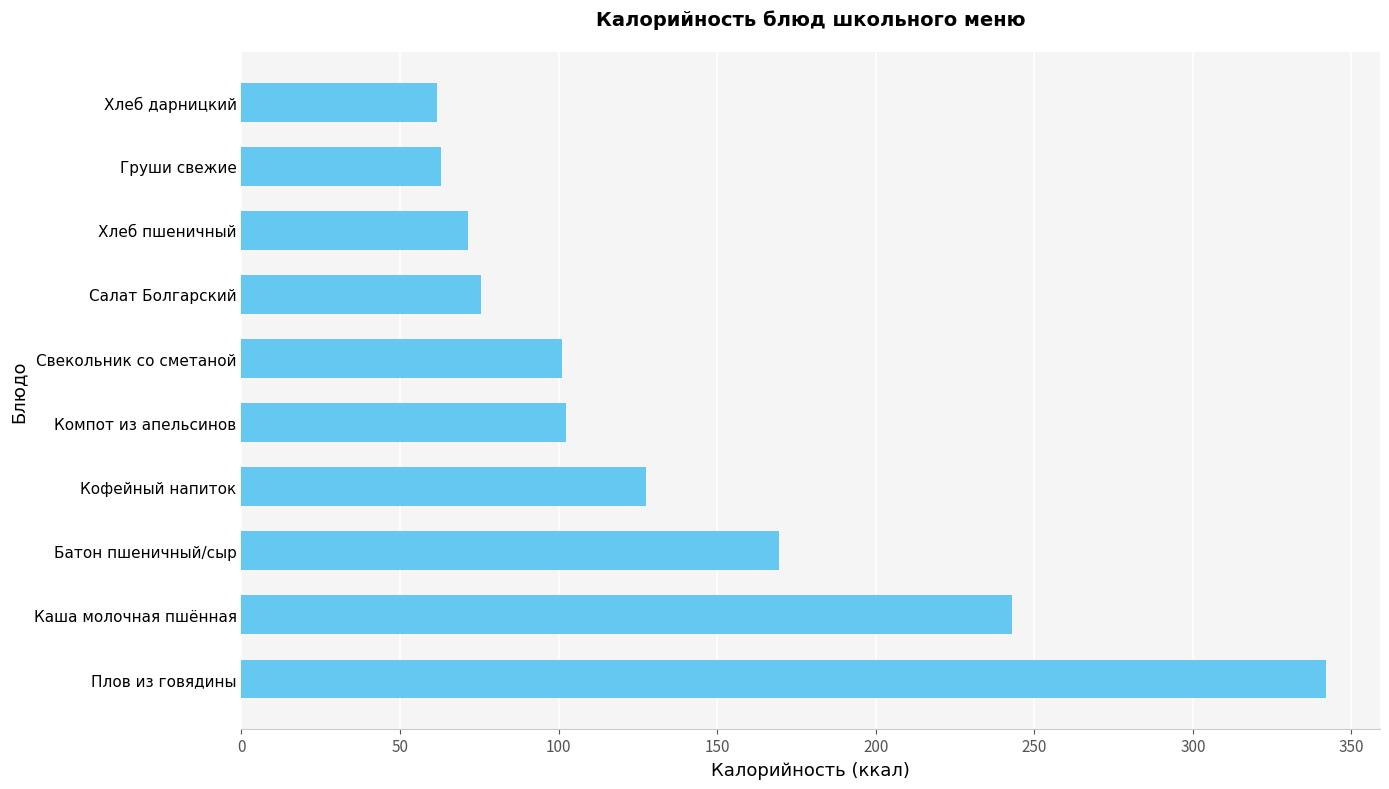

What is the greatest value displayed?

341.9